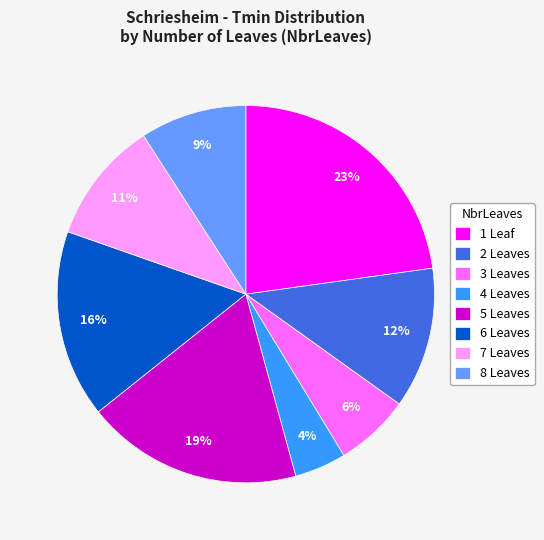

Count the number of slices in the pie.

8